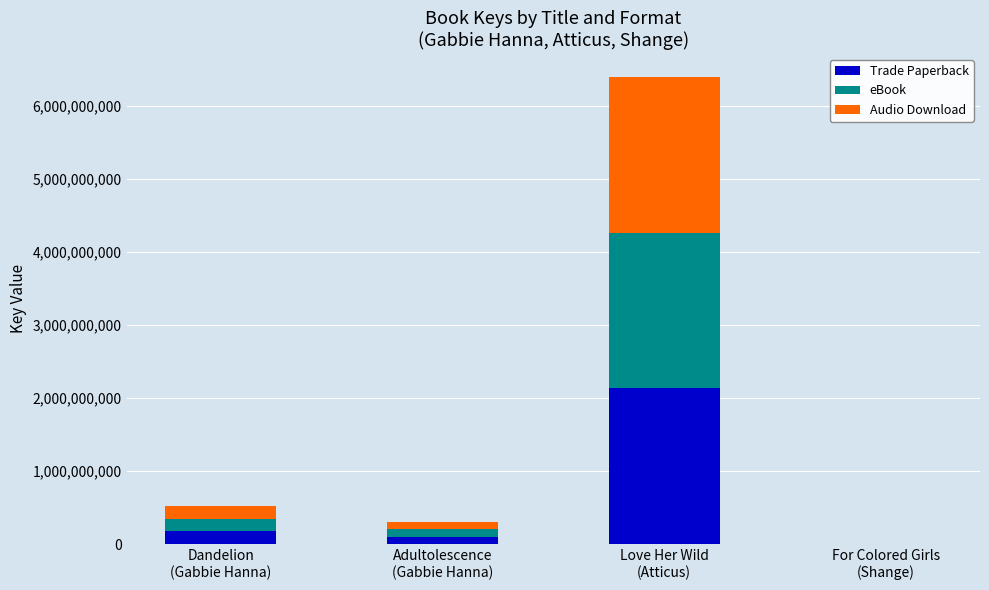

What is the maximum value for Trade Paperback?

2131539482